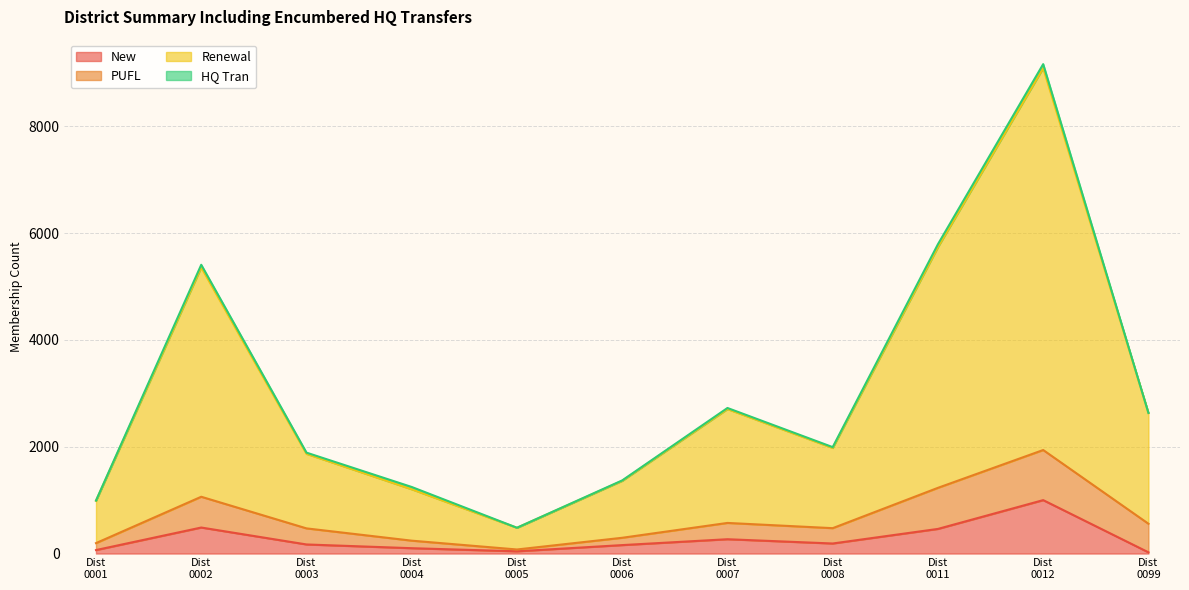

What is the maximum value for New?

1000